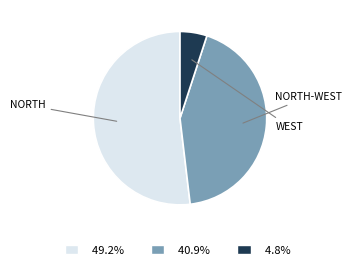

Is there a majority slice in this chart?

Yes